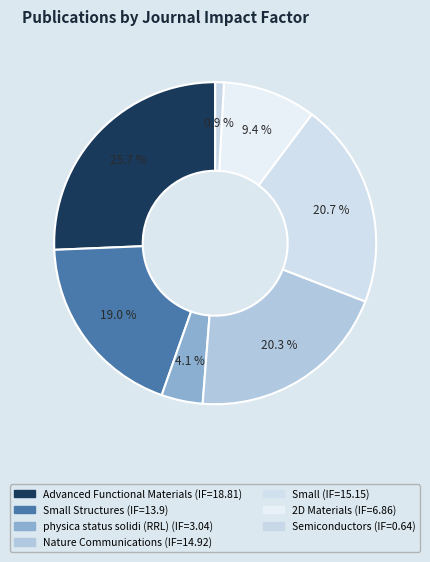

Count the number of slices in the pie.

7